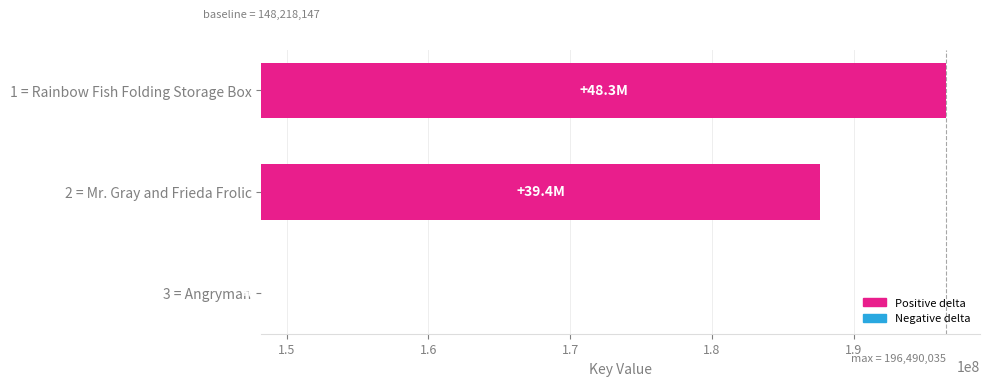

Count the number of data series in this chart.

1